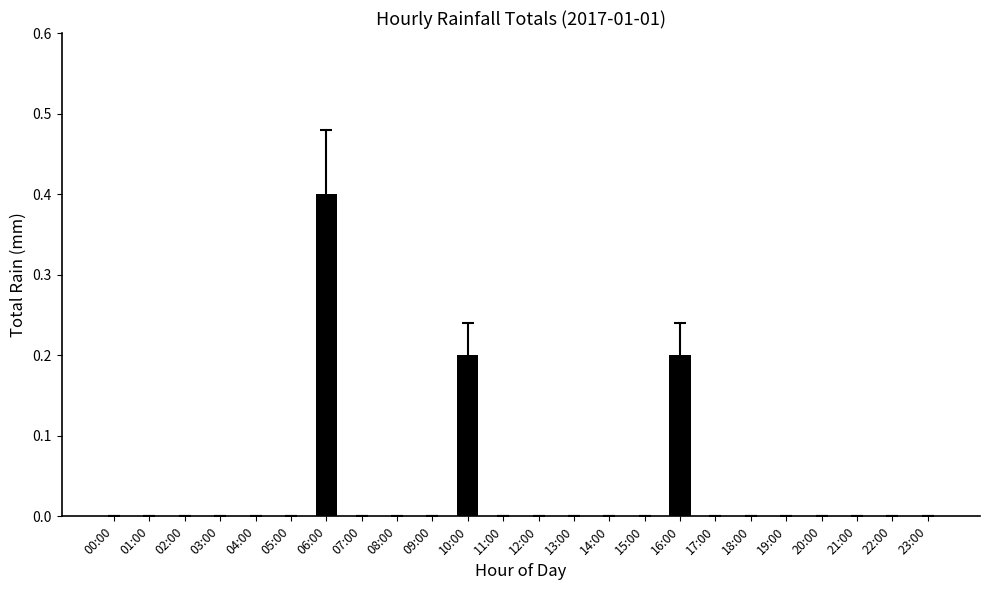

True or false: the data shows 0.2 at 07:00.

False